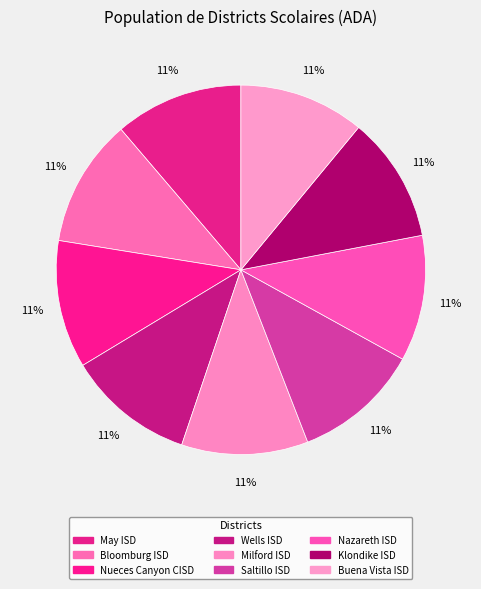

Does Nazareth ISD account for over 50% of the chart?

No